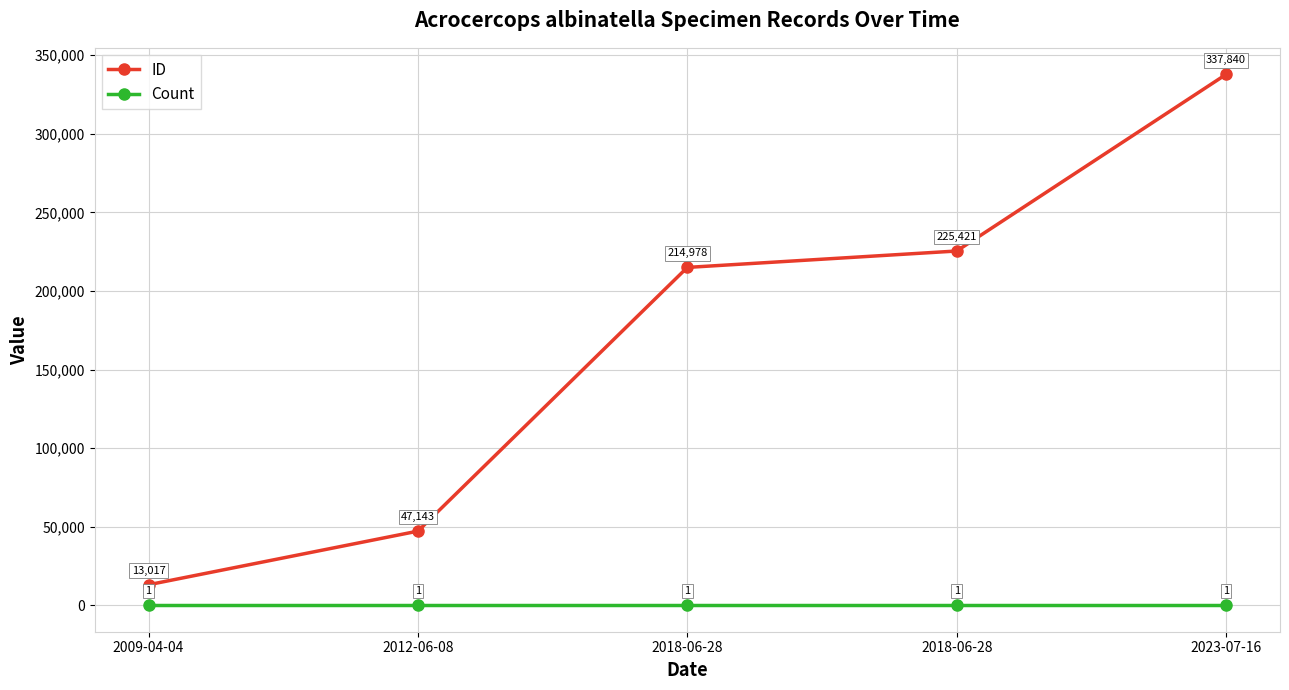

Is it true that ID equals 337840 at 2023-07-16?

True